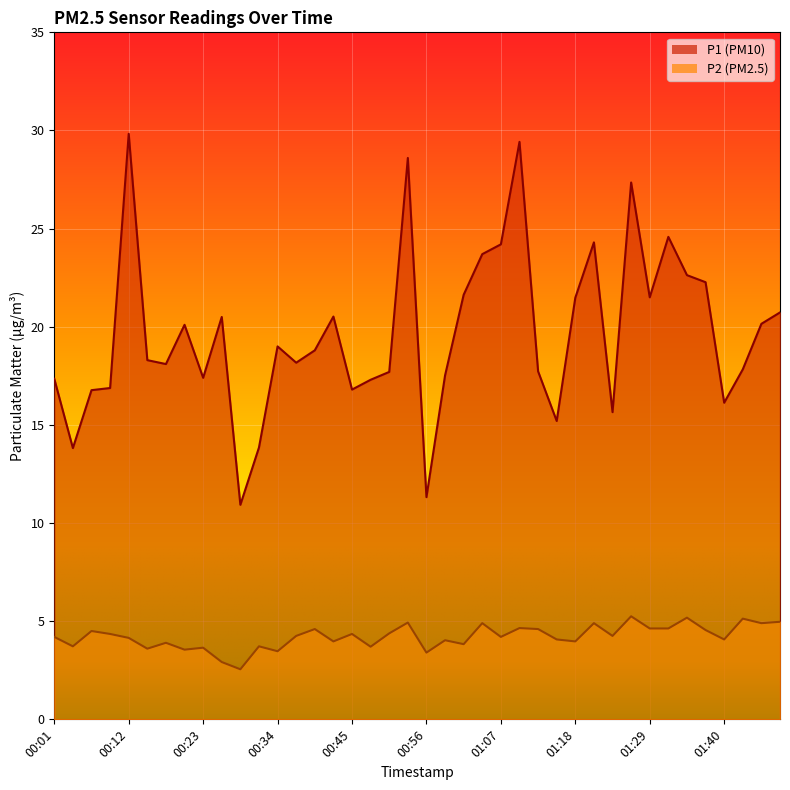

What is the difference between the second highest and minimum values in the P1 series?

18.5